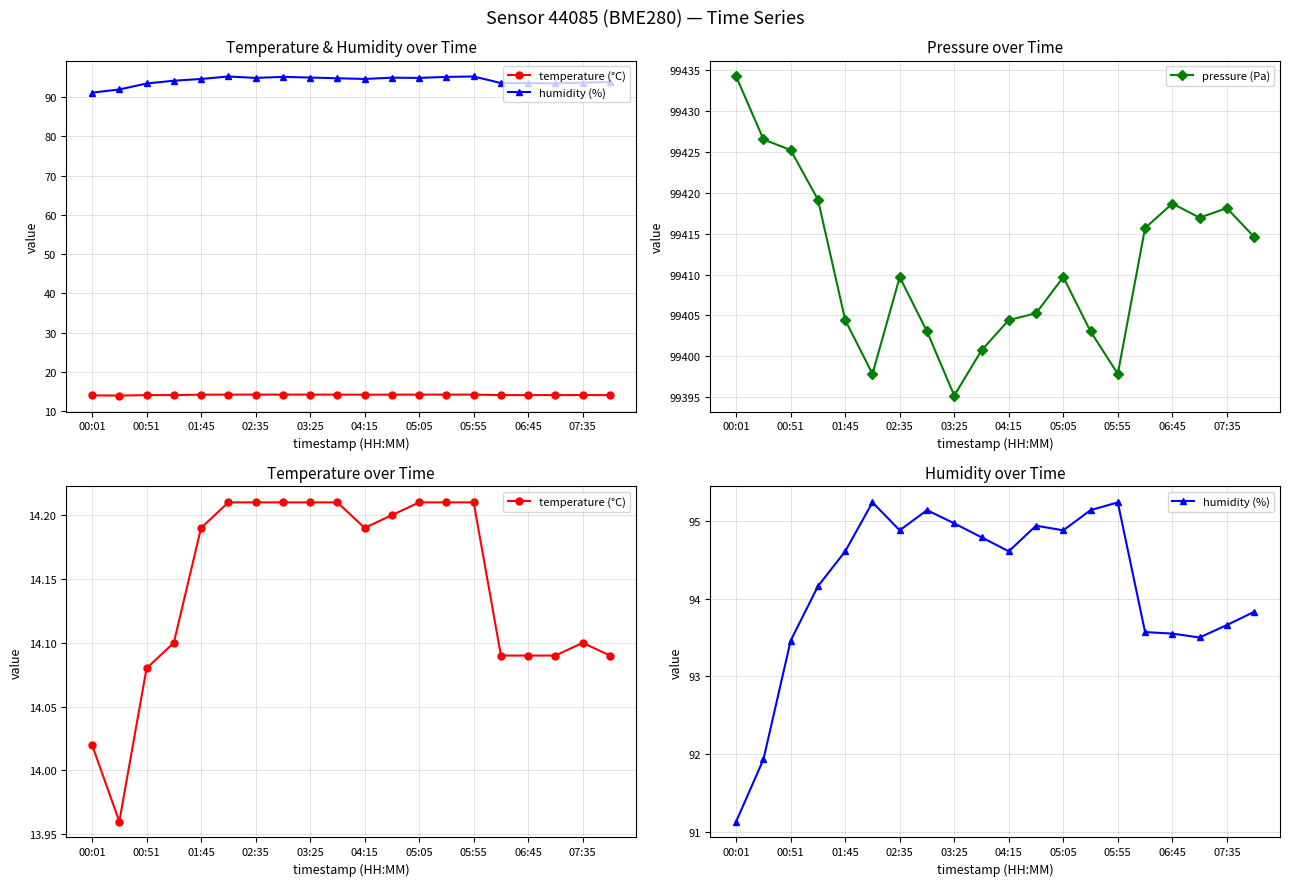

Where is temperature (°C) nearest to the value 14?

00:01